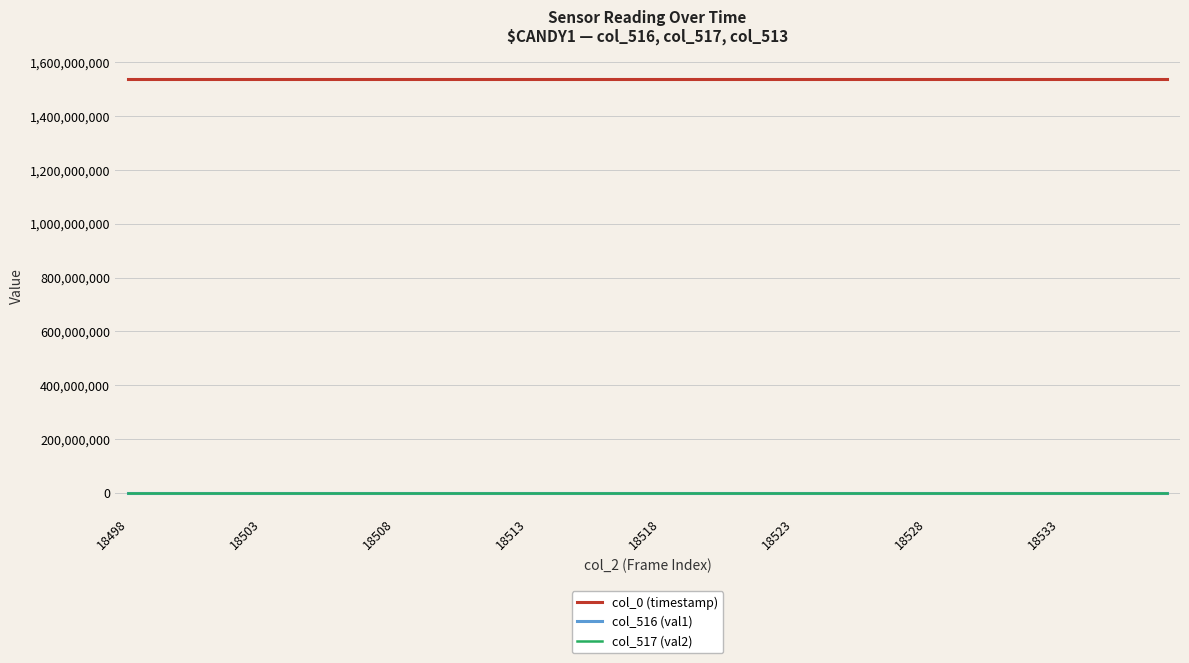

How many lines are shown in the chart?

3